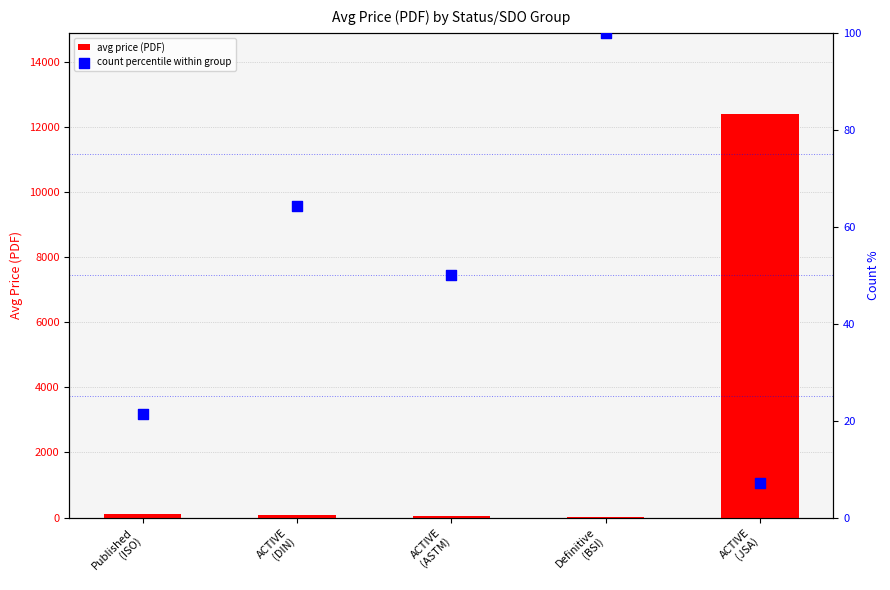

Which series contains the lowest Y value?

count percentile within group